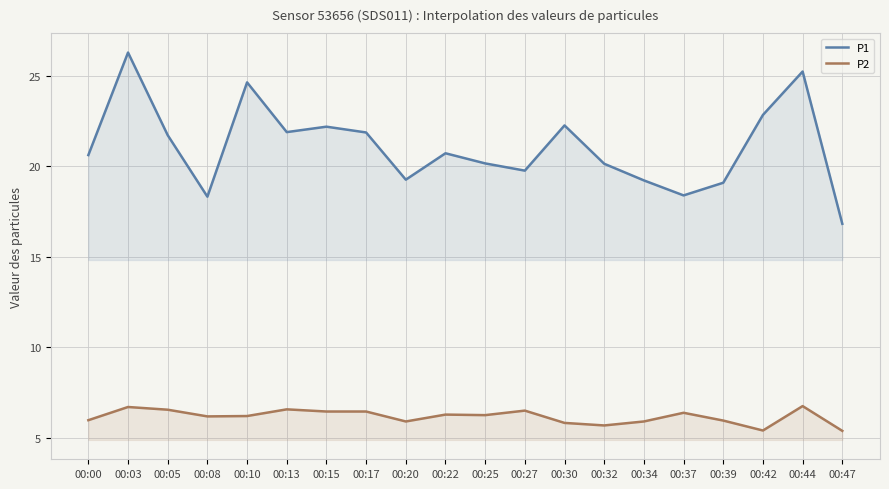

True or false: P1 has more than 2 interior local peaks.

True